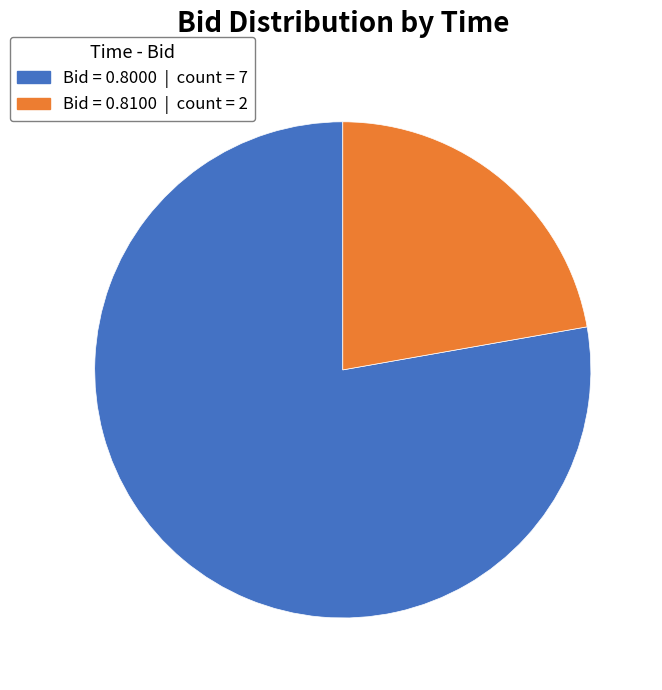

Is there a majority slice in this chart?

Yes